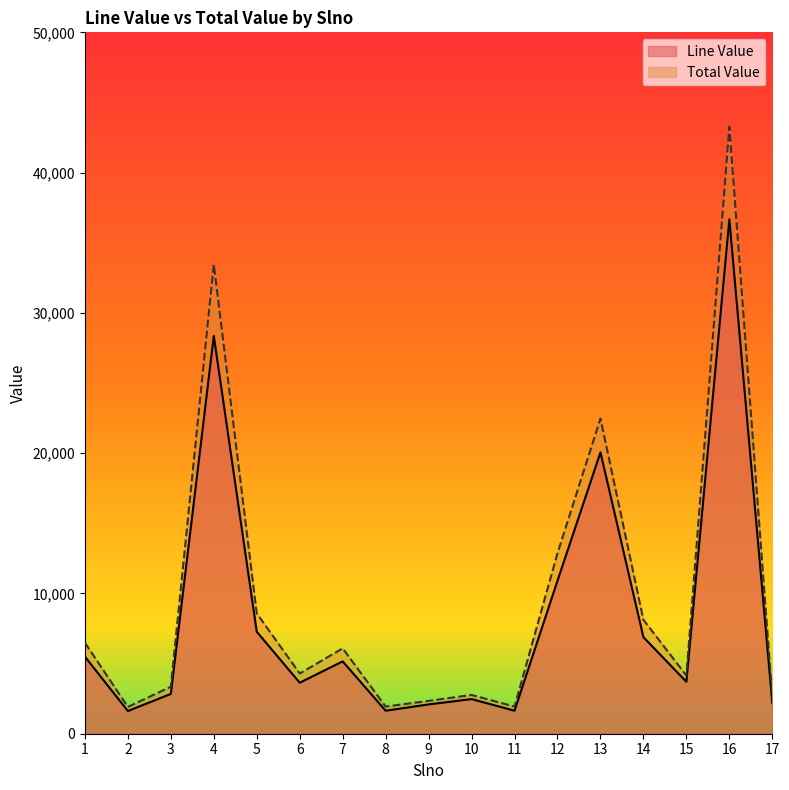

At which label does Line Value first exceed 3702?

1